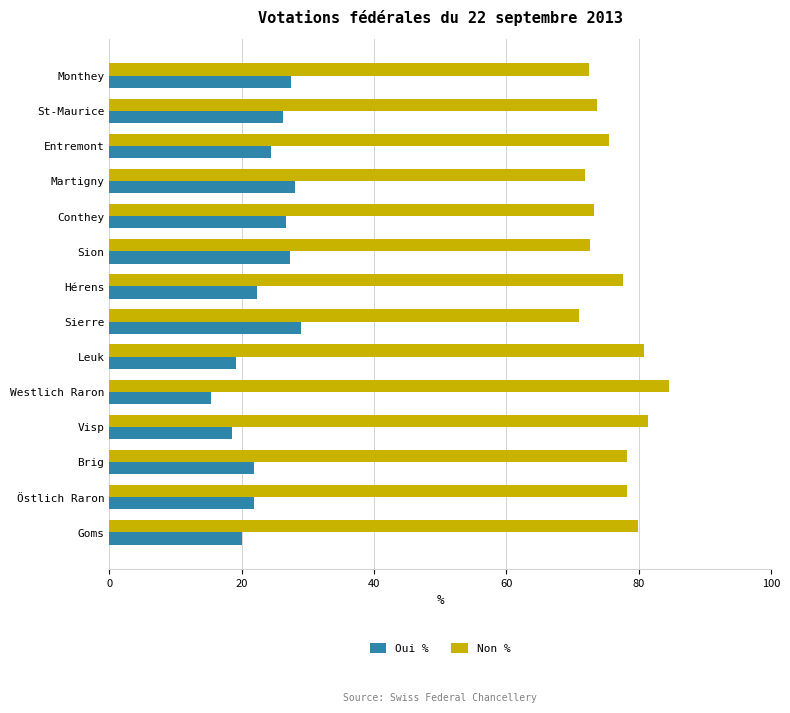

What are all the series names shown in the legend?

Oui %, Non %